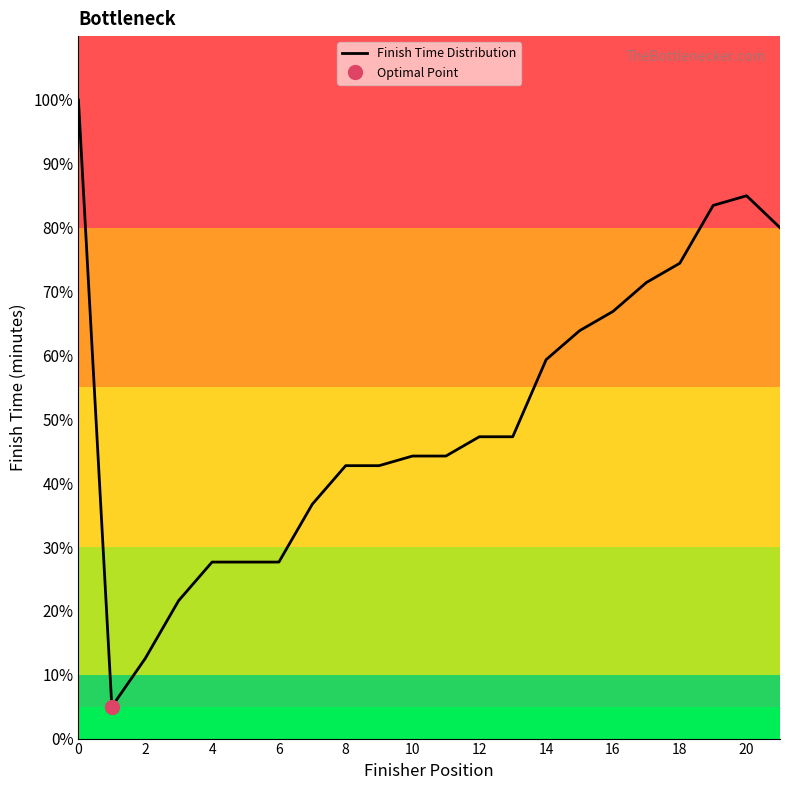

Is it true that the value at 17 is 71.4?

True